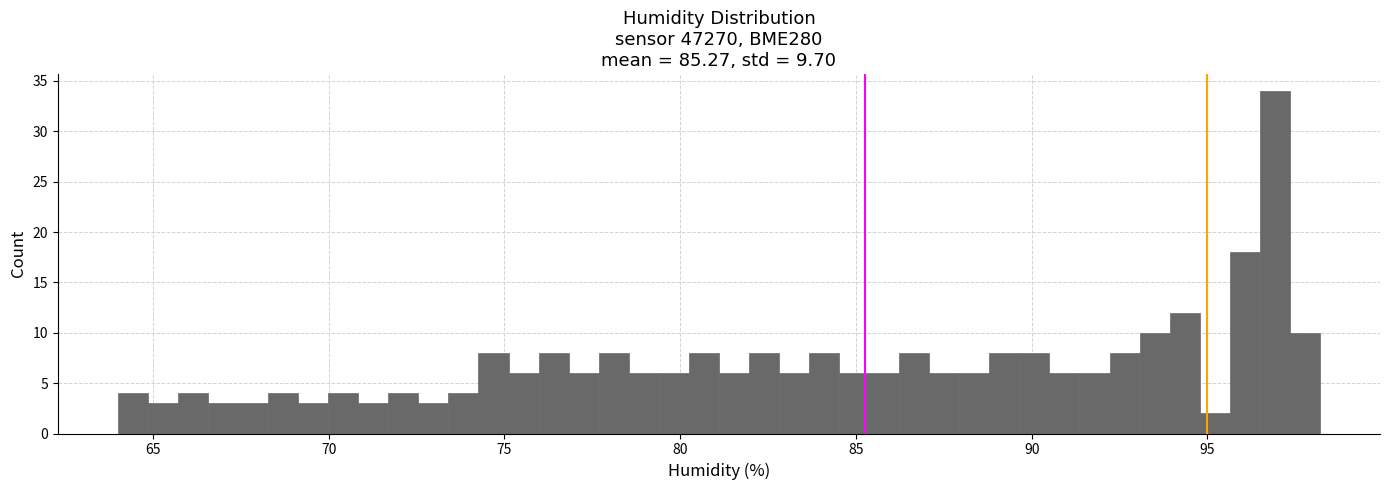

Read against the x-axis, roughly where is the centre of the tallest bar?

97.0